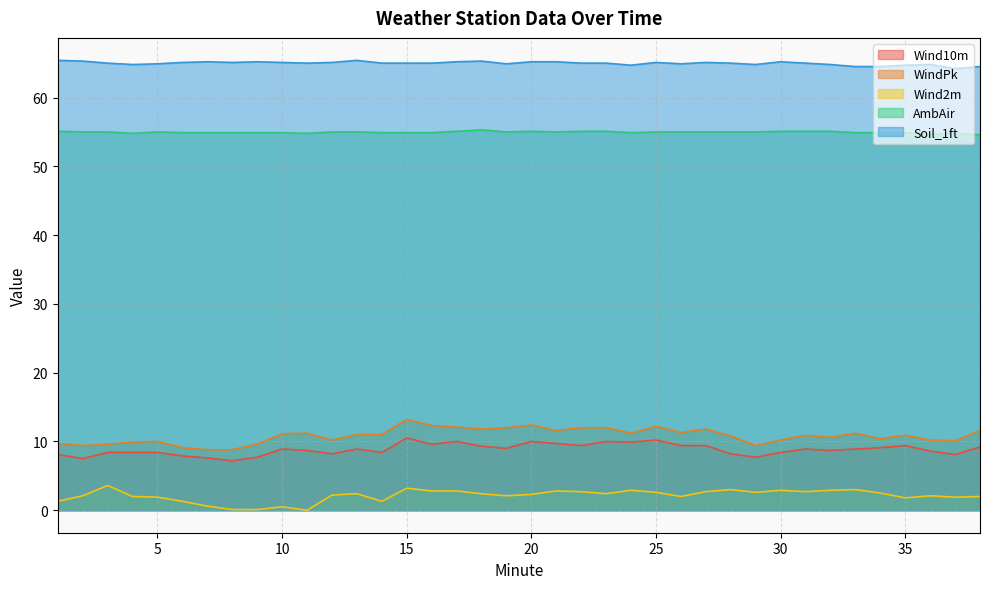

True or false: WindPk has a value of 9.1 at 6.

True